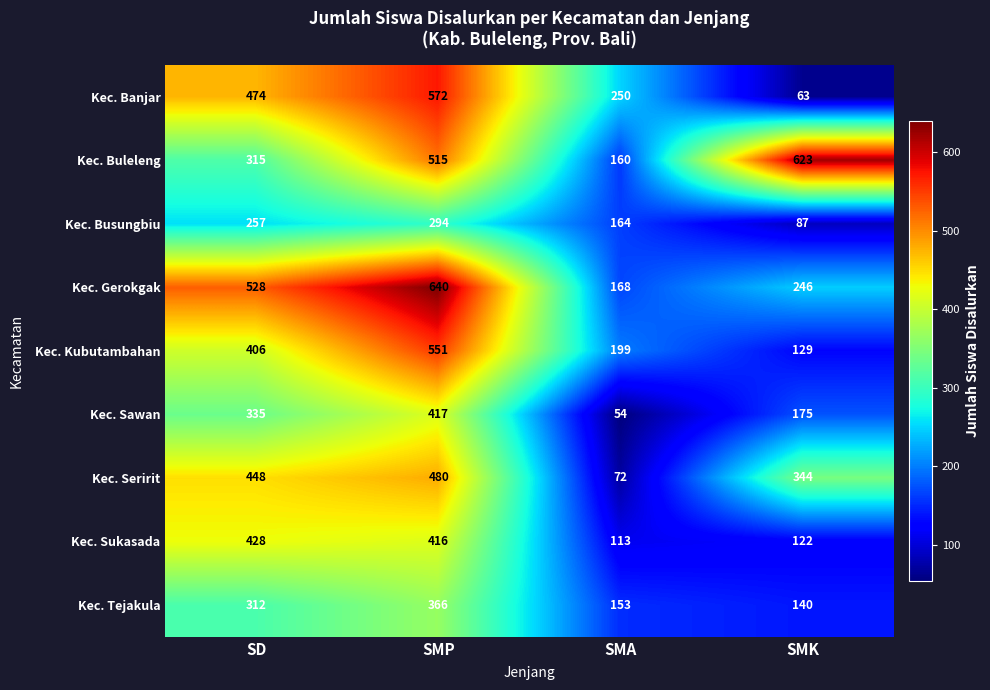

Rank the series by their maximum value, from lowest to highest.

Kec. Busungbiu, Kec. Tejakula, Kec. Sawan, Kec. Sukasada, Kec. Seririt, Kec. Kubutambahan, Kec. Banjar, Kec. Buleleng, Kec. Gerokgak